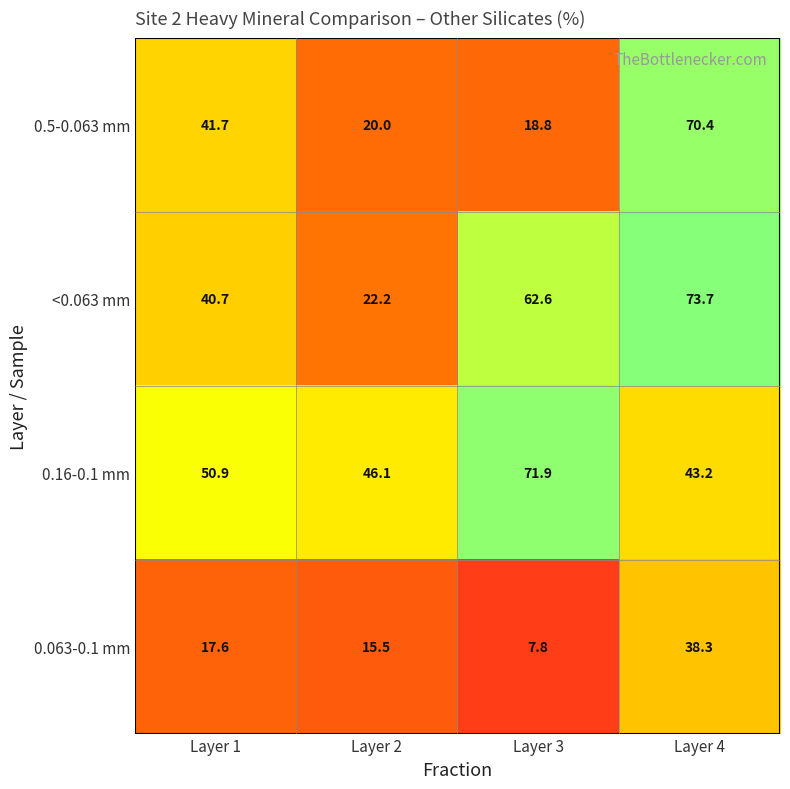

How many values in the 0.063-0.1 mm series exceed 17?

2